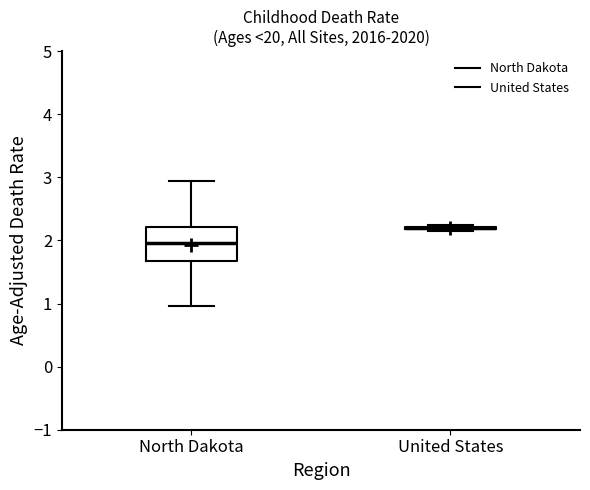

Reading left to right, read every box against the y-axis: the position of its median line, the range the box covers, and the ends of its whiskers. The values are not printed on the chart, so give them approximately, as read against the axis.

North Dakota: median 2.0, box 1.7 to 2.2, whiskers 1.0 to 2.9
United States: box collapsed to a line at 2.2, whiskers 2.2 to 2.2